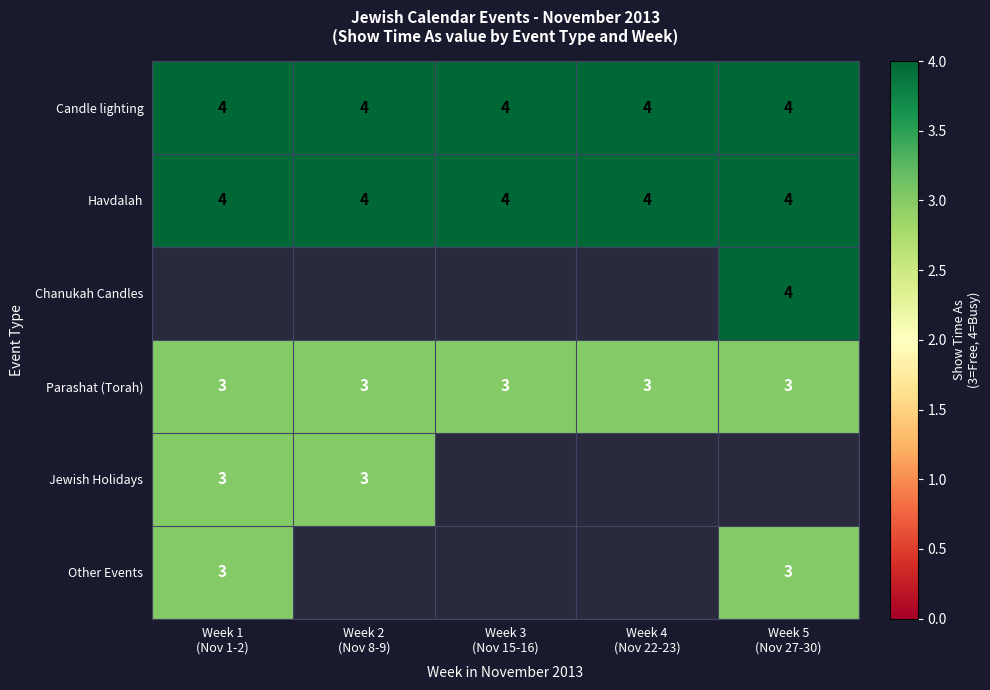

True or false: Jewish Holidays has a value of 4.9 at Week 1 (Nov 1-2).

False